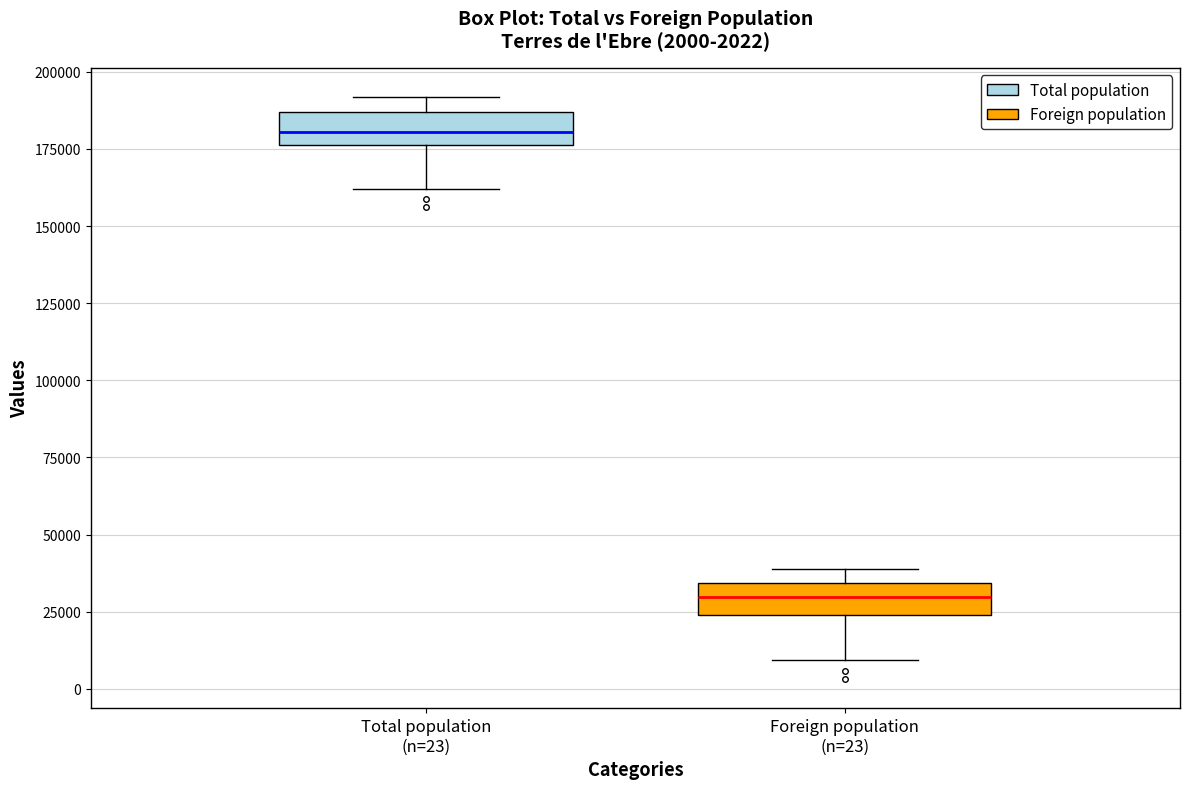

Which box has the lowest median line?

Foreign population (n=23)